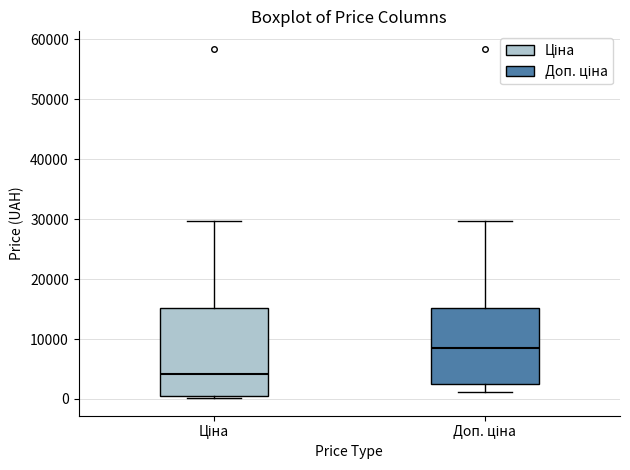

Which box's median line is the lowest?

Ціна